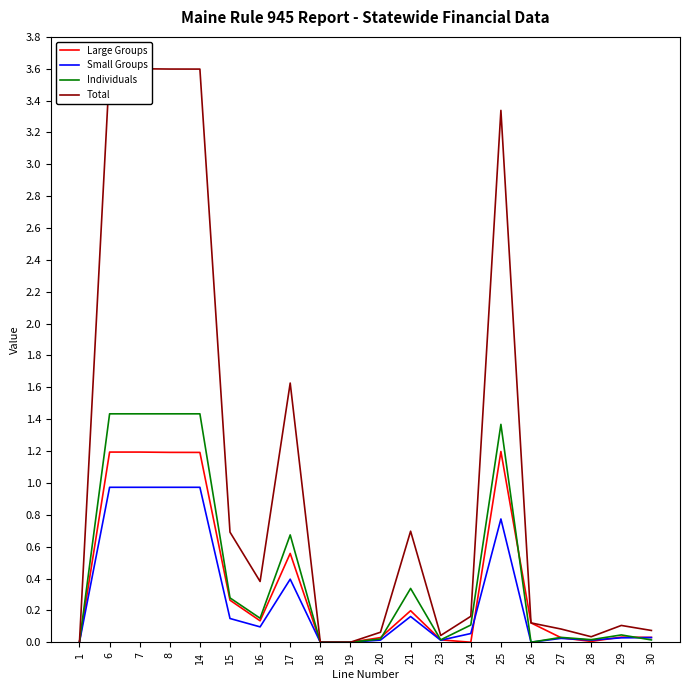

What is the difference between the maximum and minimum values in the Individuals series?

1.4